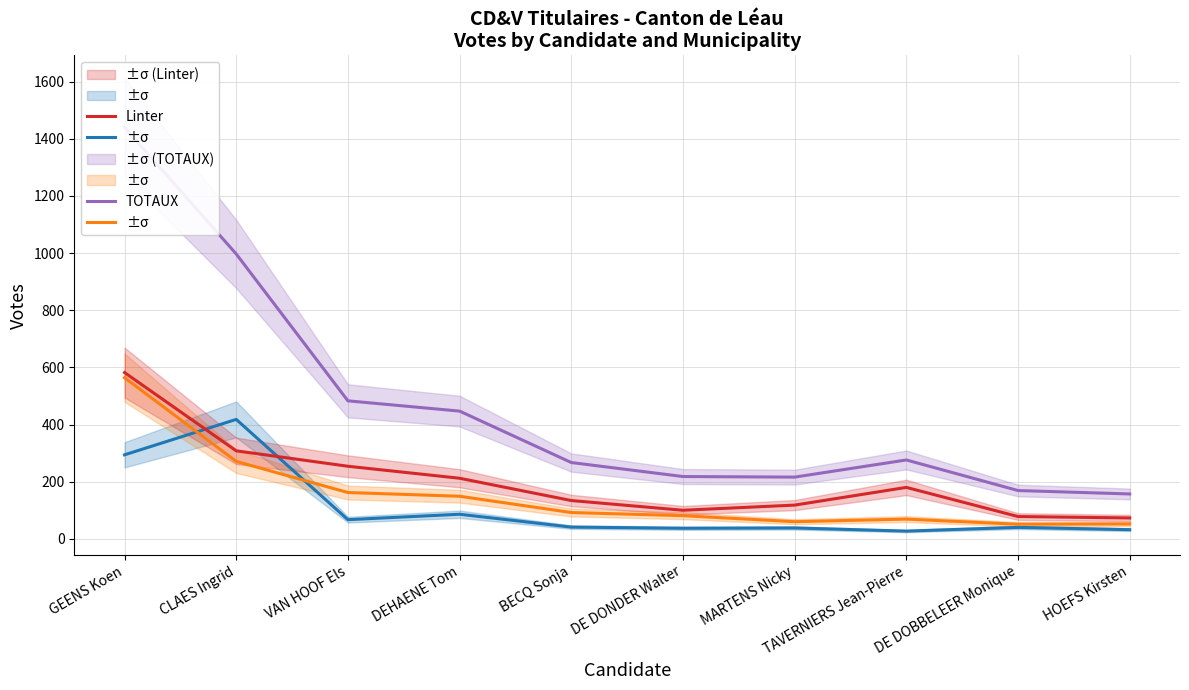

Rank the categories by TOTAUX value from lowest to highest.

HOEFS Kirsten, DE DOBBELEER Monique, MARTENS Nicky, DE DONDER Walter, BECQ Sonja, TAVERNIERS Jean-Pierre, DEHAENE Tom, VAN HOOF Els, CLAES Ingrid, GEENS Koen